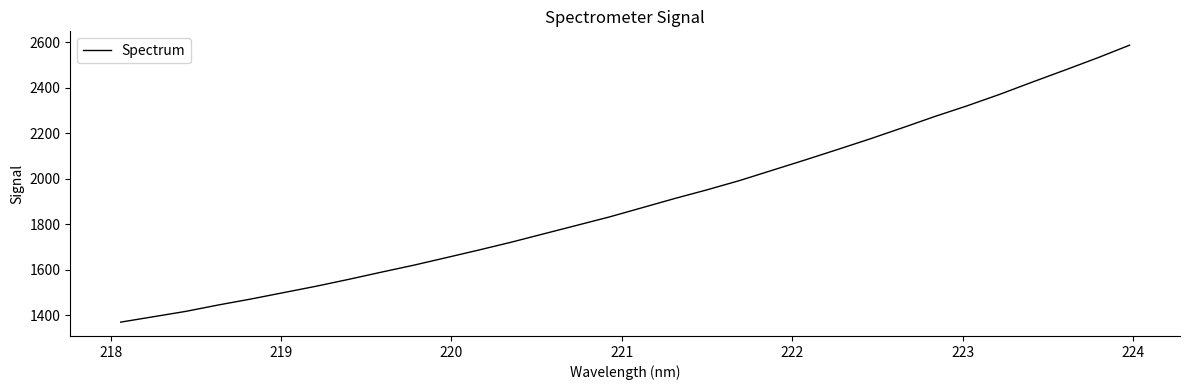

What is the difference between the maximum and minimum values?

1215.8